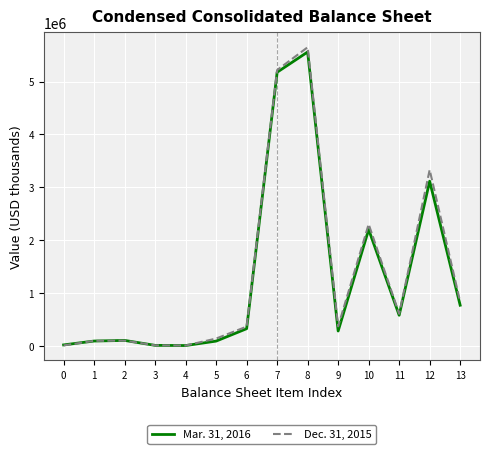

At 12, list the series in order from largest to smallest.

Dec. 31, 2015, Mar. 31, 2016